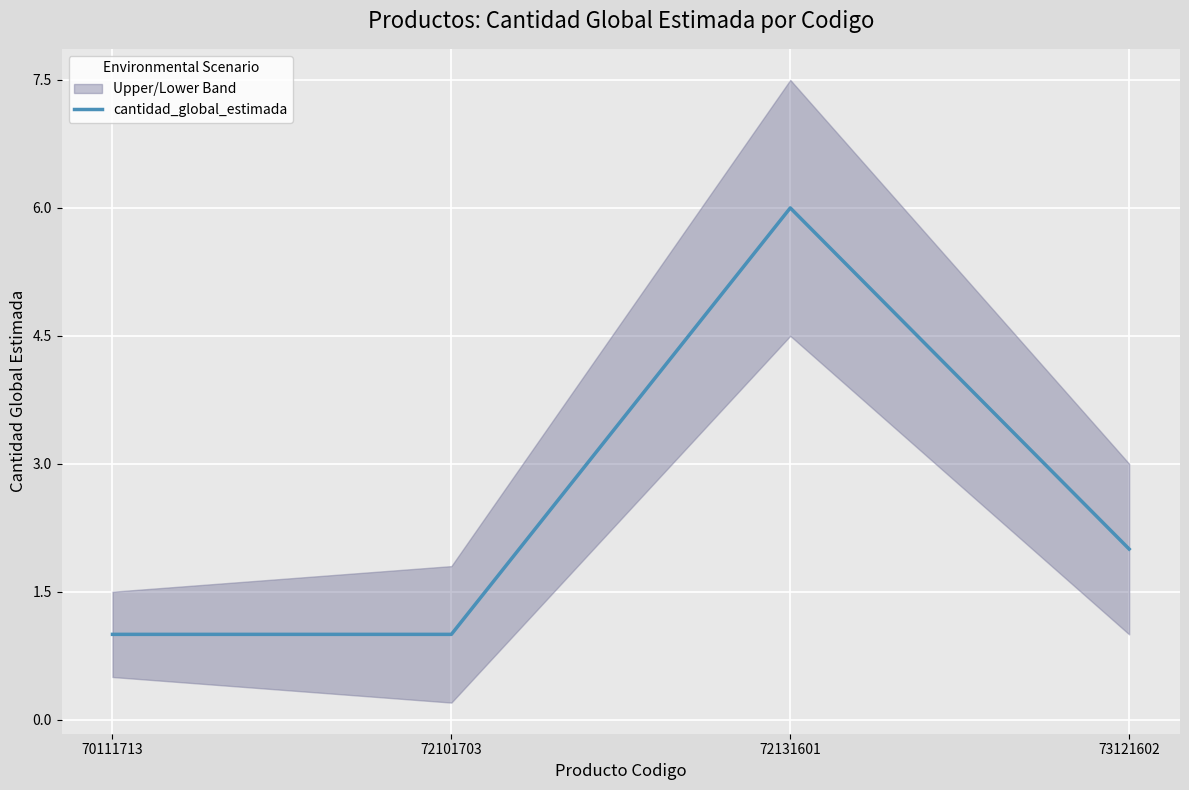

Approximately how many times larger is the value at 73121602 compared to 70111713?

2.0